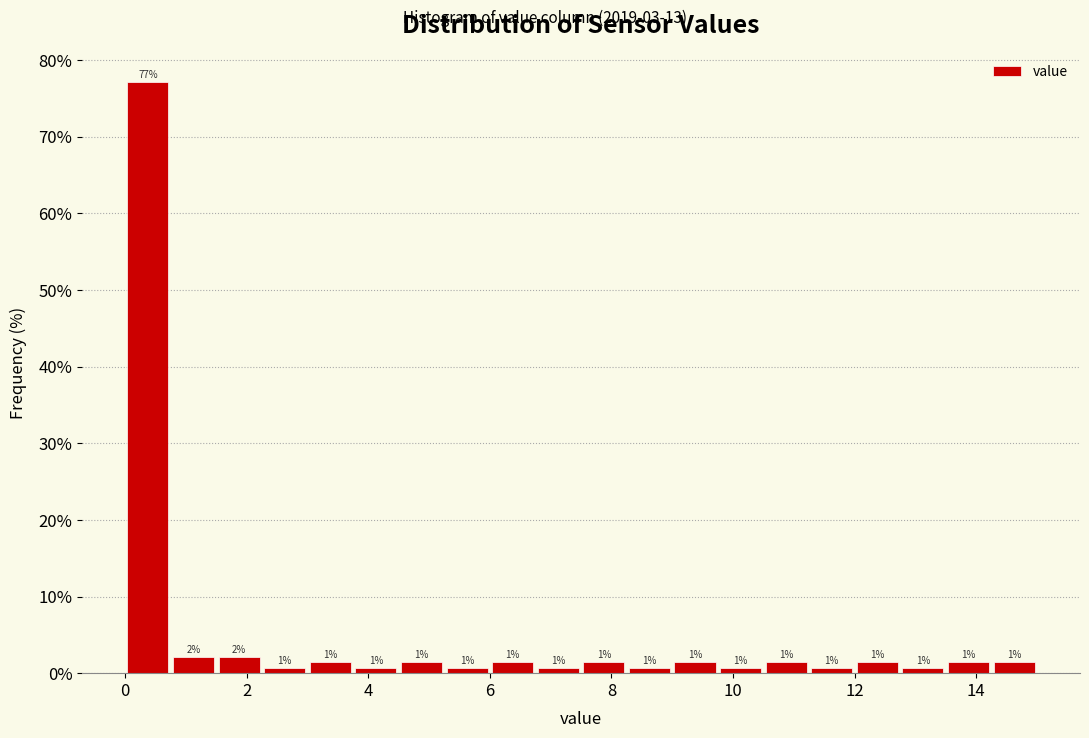

Around what value on the x-axis is the tallest bar? Give the approximate position of its centre, as read against the axis.

0.4